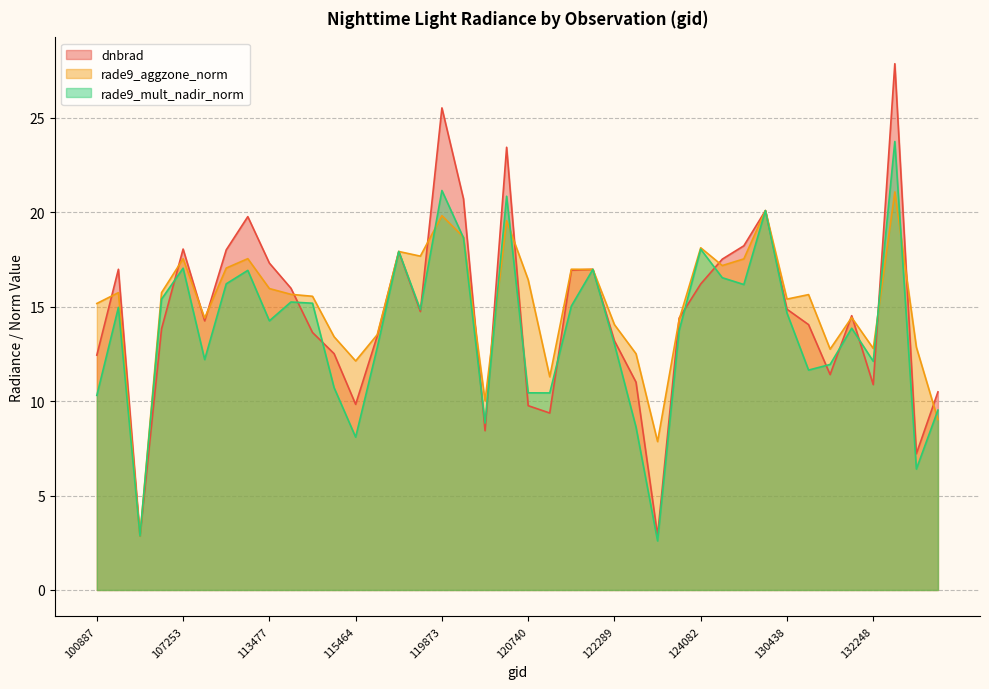

The value of rade9_mult_nadir_norm at 120041 is 18.6. True or false?

True